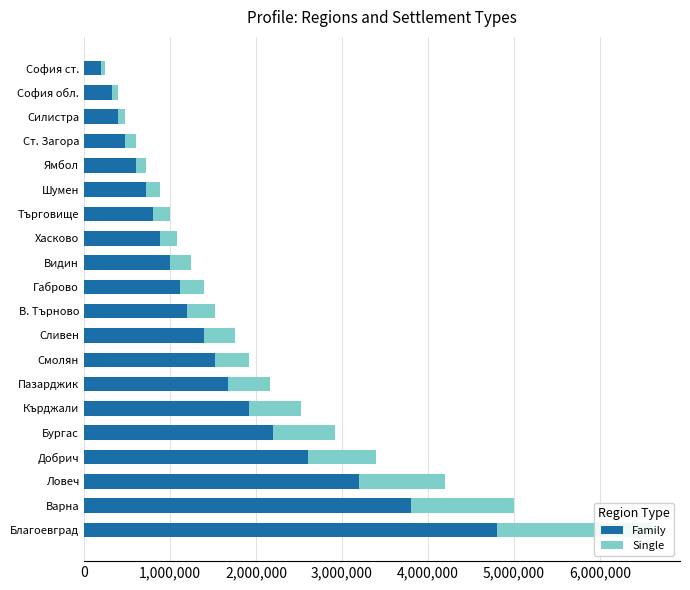

Is the value of Single at Шумен greater than the value of Family at София ст.?

No